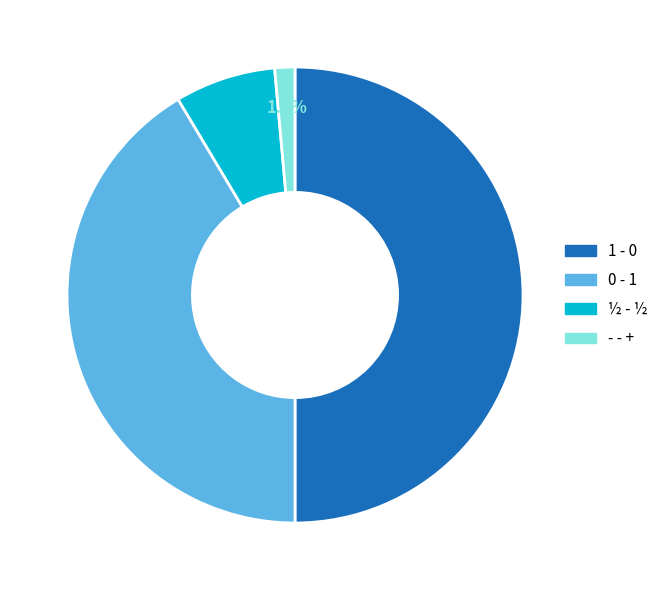

To the nearest percent, what is the difference between the largest and smallest slice percentages?

49%